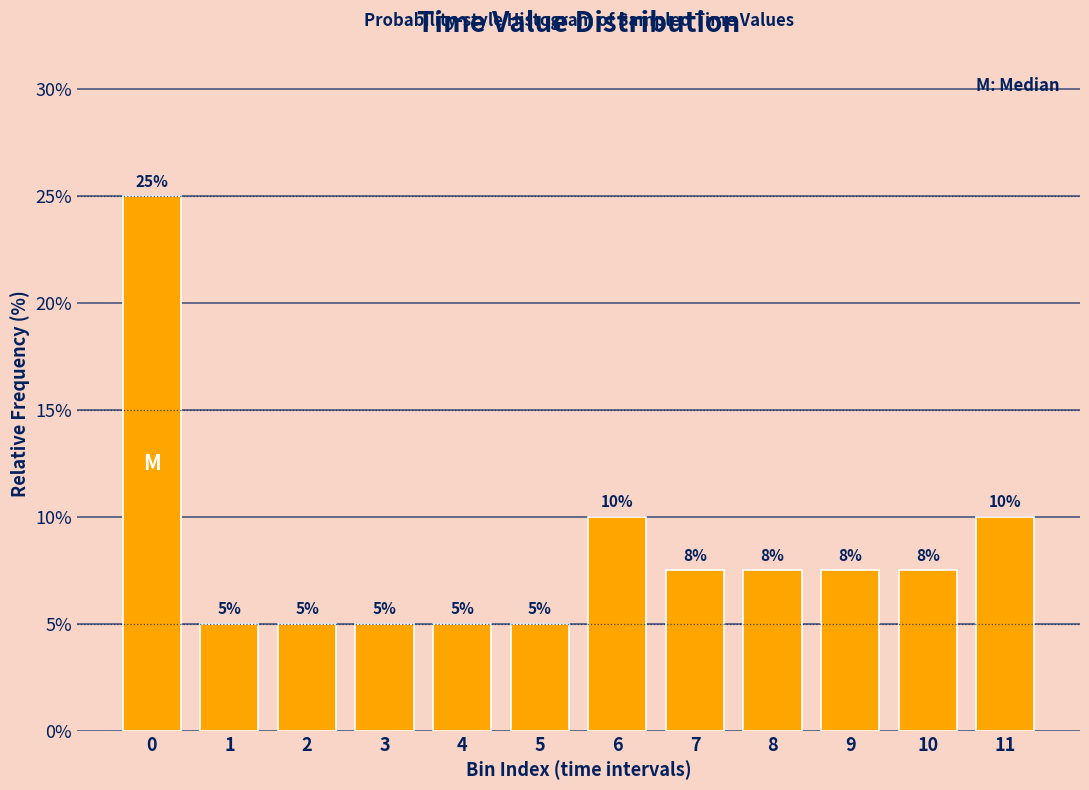

What is the difference between the second highest and second lowest values?

5.0